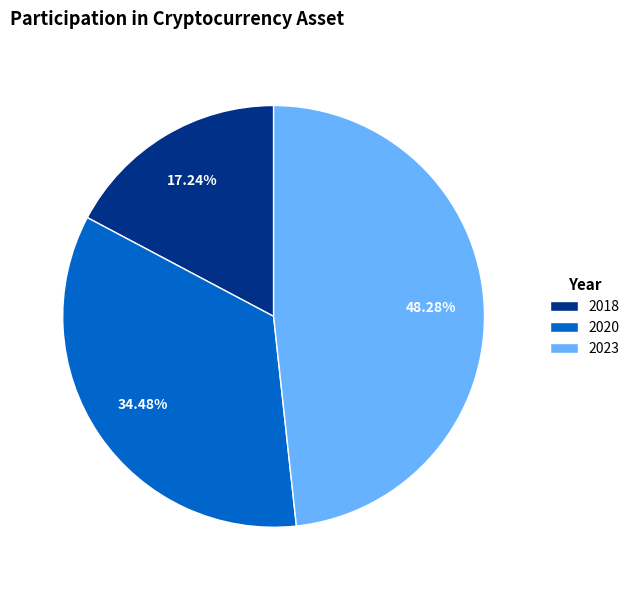

To the nearest percent, what is the combined percentage of 2020 and 2018?

52%